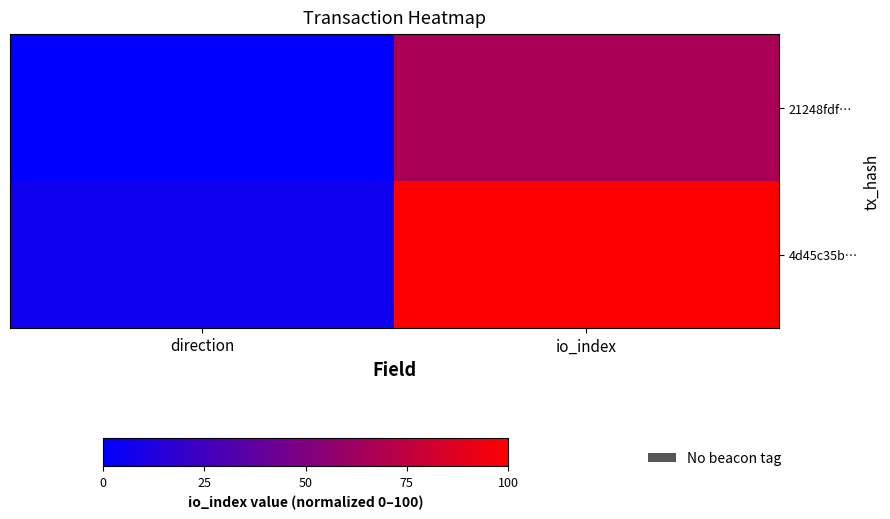

List the series in order of their peak value, highest first.

4d45c35b…, 21248fdf…